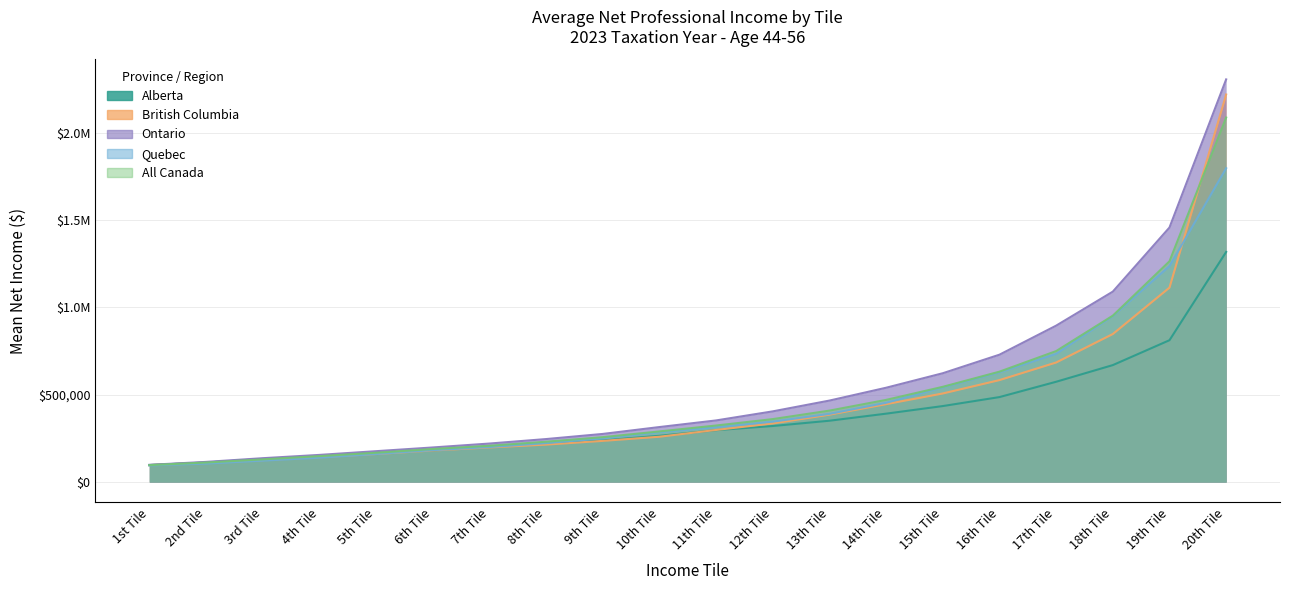

Which category has the highest value across all series?

20th Tile